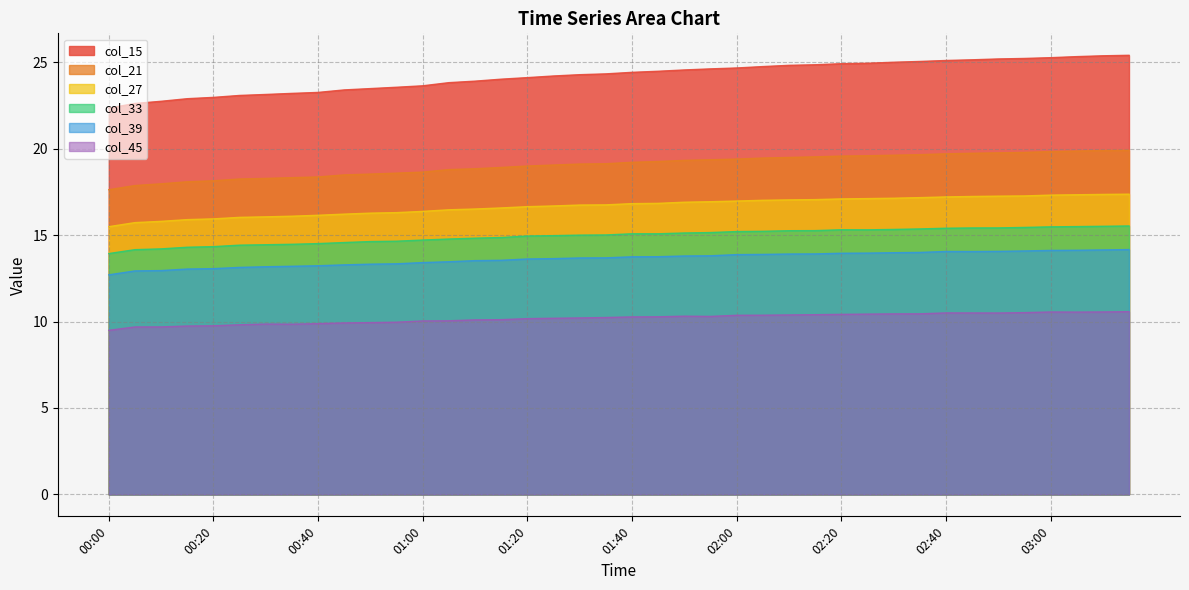

What is the sum of the col_33 values at 00:45 and 00:05?

28.7